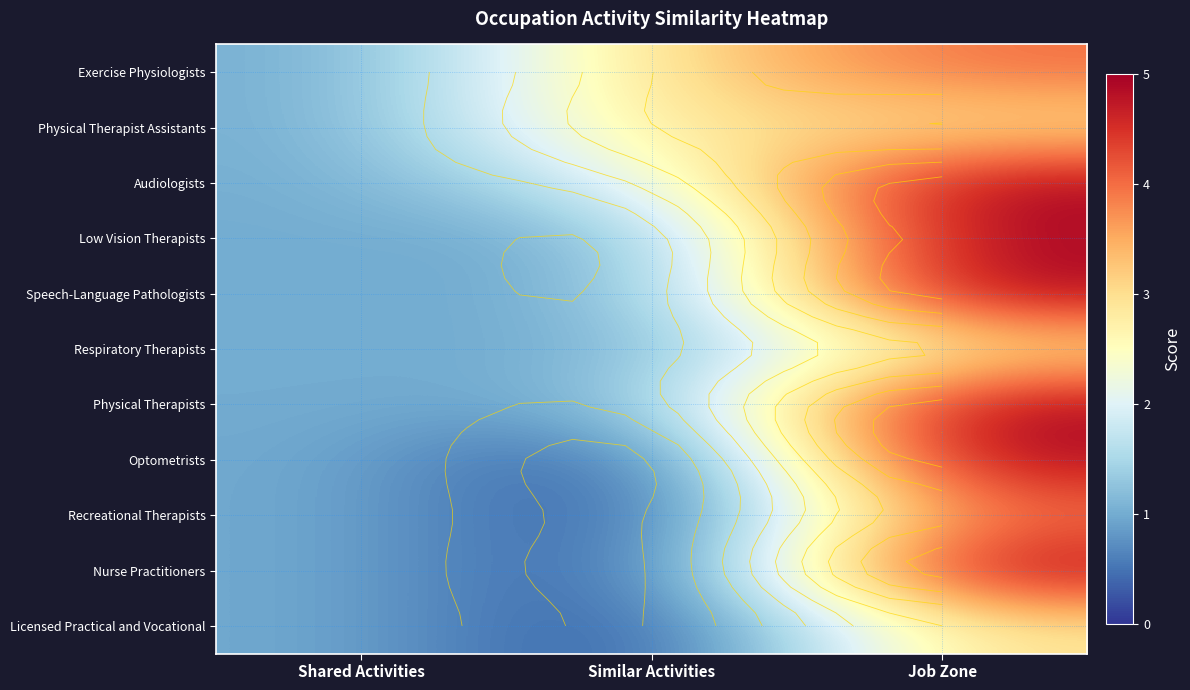

Which category has the lowest value in the Licensed Practical and Vocational series?

Similar Activities